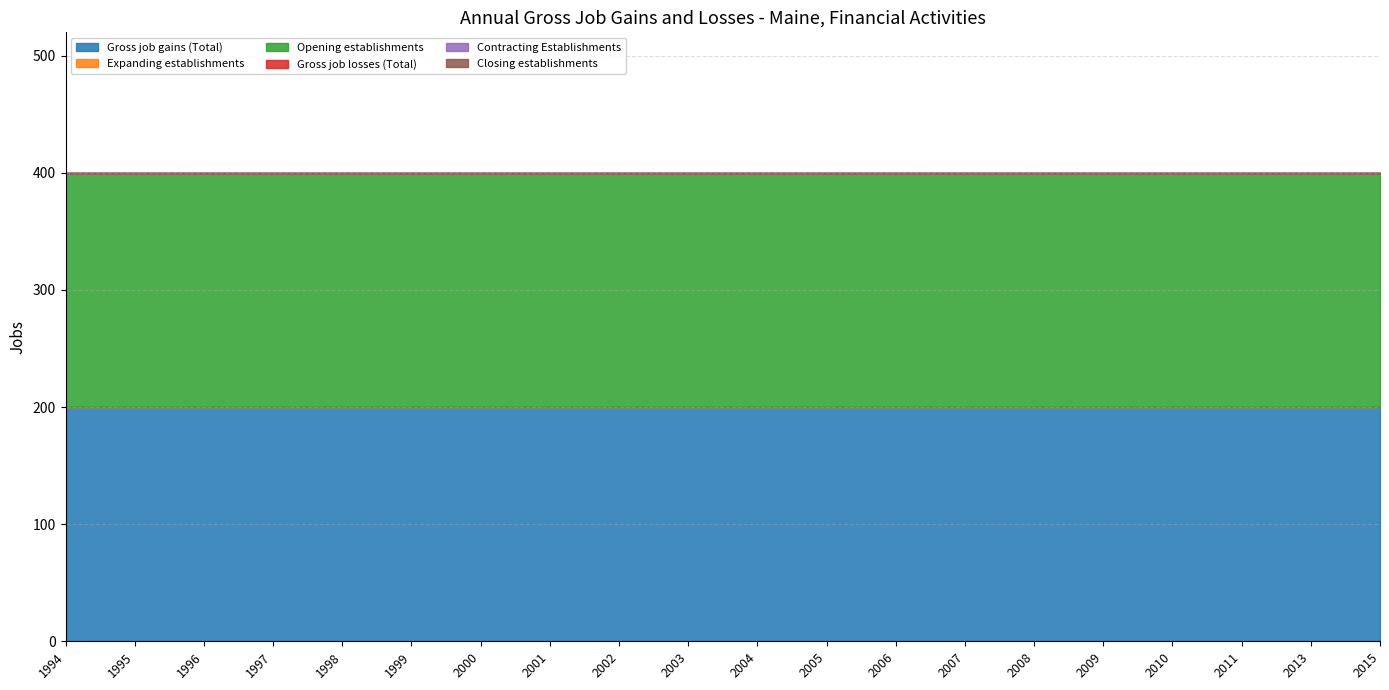

Reading left to right, transcribe all the data shown in this chart.

Gross job gains (Total): 200	200	200	200	200	200	200	200	200	200	200	200	200	200	200	200	200	200	200	200
Expanding establishments: 0	0	0	0	0	0	0	0	0	0	0	0	0	0	0	0	0	0	0	0
Opening establishments: 200	200	200	200	200	200	200	200	200	200	200	200	200	200	200	200	200	200	200	200
Gross job losses (Total): 0	0	0	0	0	0	0	0	0	0	0	0	0	0	0	0	0	0	0	0
Contracting Establishments: 0	0	0	0	0	0	0	0	0	0	0	0	0	0	0	0	0	0	0	0
Closing establishments: 0	0	0	0	0	0	0	0	0	0	0	0	0	0	0	0	0	0	0	0